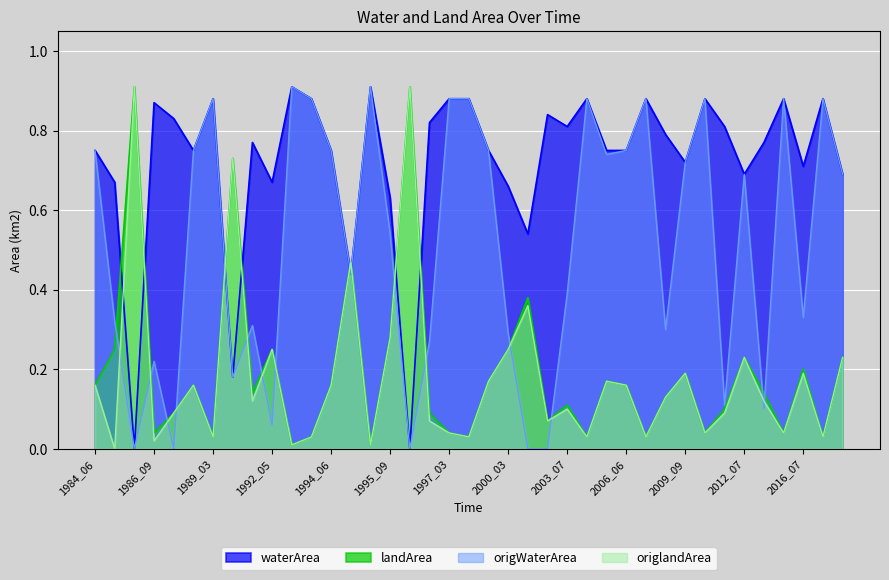

Reading left to right, transcribe all the data shown in this chart.

waterArea: 1984_06=0.8	1985_04=0.7	1986_07=0.0	1986_09=0.9	1987_05=0.8	1987_06=0.8	1989_03=0.9	1989_08=0.2	1990_06=0.8	1992_05=0.7	1993_11=0.9	1994_03=0.9	1994_06=0.8	1994_08=0.4	1995_02=0.9	1995_09=0.6	1996_02=0.0	1996_08=0.8	1997_03=0.9	1998_10=0.9	1999_11=0.8	2000_03=0.7	2000_04=0.5	2002_05=0.8	2003_07=0.8	2004_03=0.9	2005_09=0.8	2006_06=0.8	2007_03=0.9	2008_06=0.8	2009_09=0.7	2009_11=0.9	2012_06=0.8	2012_07=0.7	2013_07=0.8	2014_03=0.9	2016_07=0.7	2020_03=0.9	2021_06=0.7
landArea: 1984_06=0.2	1985_04=0.2	1986_07=0.9	1986_09=0.0	1987_05=0.1	1987_06=0.2	1989_03=0.0	1989_08=0.7	1990_06=0.1	1992_05=0.2	1993_11=0.0	1994_03=0.0	1994_06=0.2	1994_08=0.5	1995_02=0.0	1995_09=0.3	1996_02=0.9	1996_08=0.1	1997_03=0.0	1998_10=0.0	1999_11=0.2	2000_03=0.2	2000_04=0.4	2002_05=0.1	2003_07=0.1	2004_03=0.0	2005_09=0.2	2006_06=0.2	2007_03=0.0	2008_06=0.1	2009_09=0.2	2009_11=0.0	2012_06=0.1	2012_07=0.2	2013_07=0.1	2014_03=0.0	2016_07=0.2	2020_03=0.0	2021_06=0.2
origWaterArea: 1984_06=0.8	1985_04=0.3	1986_07=0.0	1986_09=0.2	1987_05=0.0	1987_06=0.8	1989_03=0.9	1989_08=0.2	1990_06=0.3	1992_05=0.1	1993_11=0.9	1994_03=0.9	1994_06=0.8	1994_08=0.4	1995_02=0.9	1995_09=0.5	1996_02=0.0	1996_08=0.3	1997_03=0.9	1998_10=0.9	1999_11=0.8	2000_03=0.3	2000_04=0.0	2002_05=0.0	2003_07=0.4	2004_03=0.9	2005_09=0.7	2006_06=0.8	2007_03=0.9	2008_06=0.3	2009_09=0.7	2009_11=0.9	2012_06=0.1	2012_07=0.7	2013_07=0.1	2014_03=0.9	2016_07=0.3	2020_03=0.9	2021_06=0.7
origlandArea: 1984_06=0.2	1985_04=0.0	1986_07=0.9	1986_09=0.0	1987_05=0.1	1987_06=0.2	1989_03=0.0	1989_08=0.7	1990_06=0.1	1992_05=0.2	1993_11=0.0	1994_03=0.0	1994_06=0.2	1994_08=0.5	1995_02=0.0	1995_09=0.3	1996_02=0.9	1996_08=0.1	1997_03=0.0	1998_10=0.0	1999_11=0.2	2000_03=0.2	2000_04=0.4	2002_05=0.1	2003_07=0.1	2004_03=0.0	2005_09=0.2	2006_06=0.2	2007_03=0.0	2008_06=0.1	2009_09=0.2	2009_11=0.0	2012_06=0.1	2012_07=0.2	2013_07=0.1	2014_03=0.0	2016_07=0.2	2020_03=0.0	2021_06=0.2